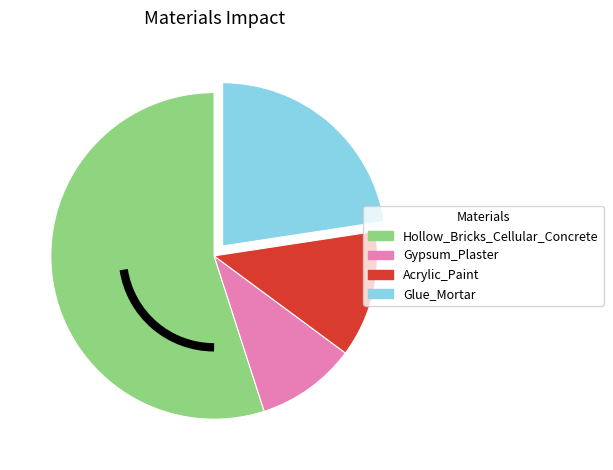

Between Acrylic_Paint and Gypsum_Plaster, which is larger?

Acrylic_Paint